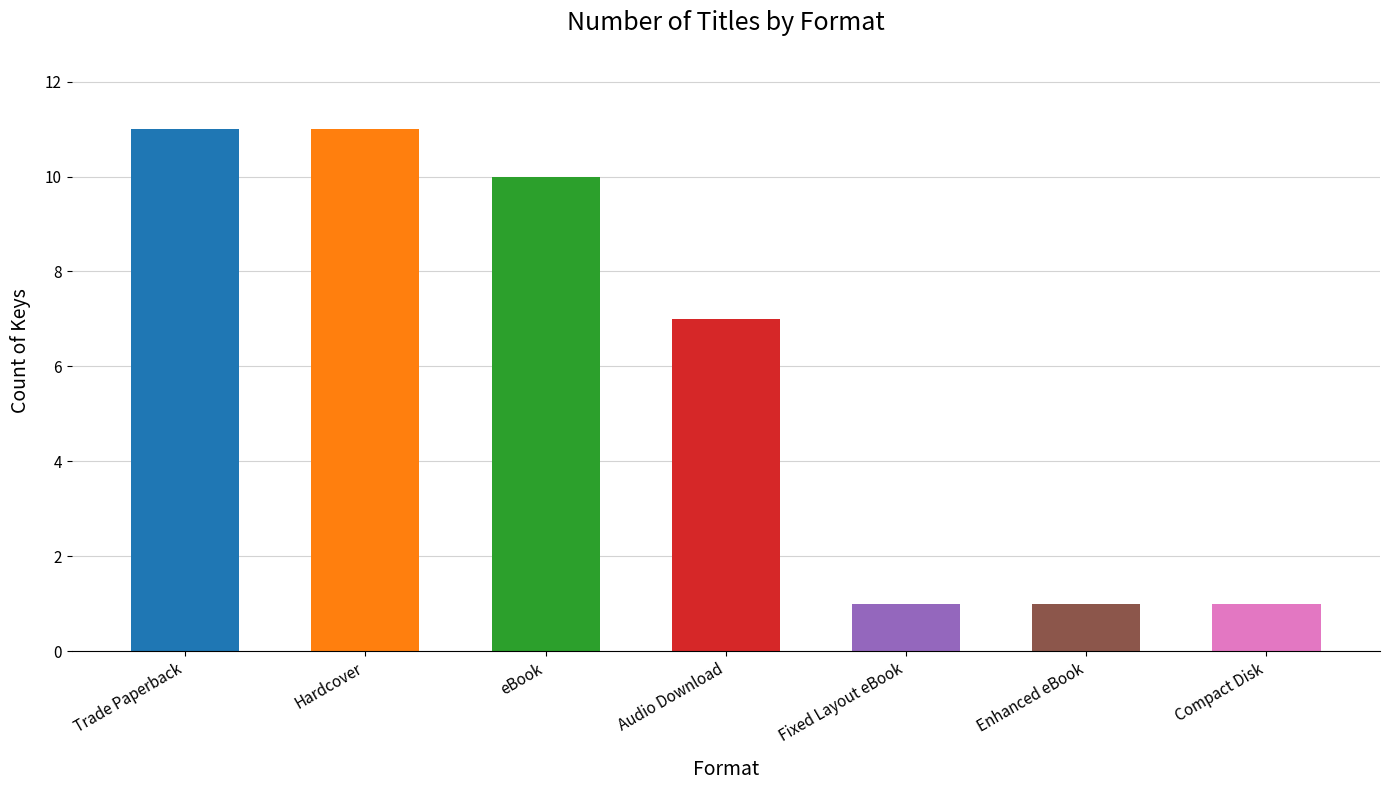

What is the value of the 7th bar from the left?

1